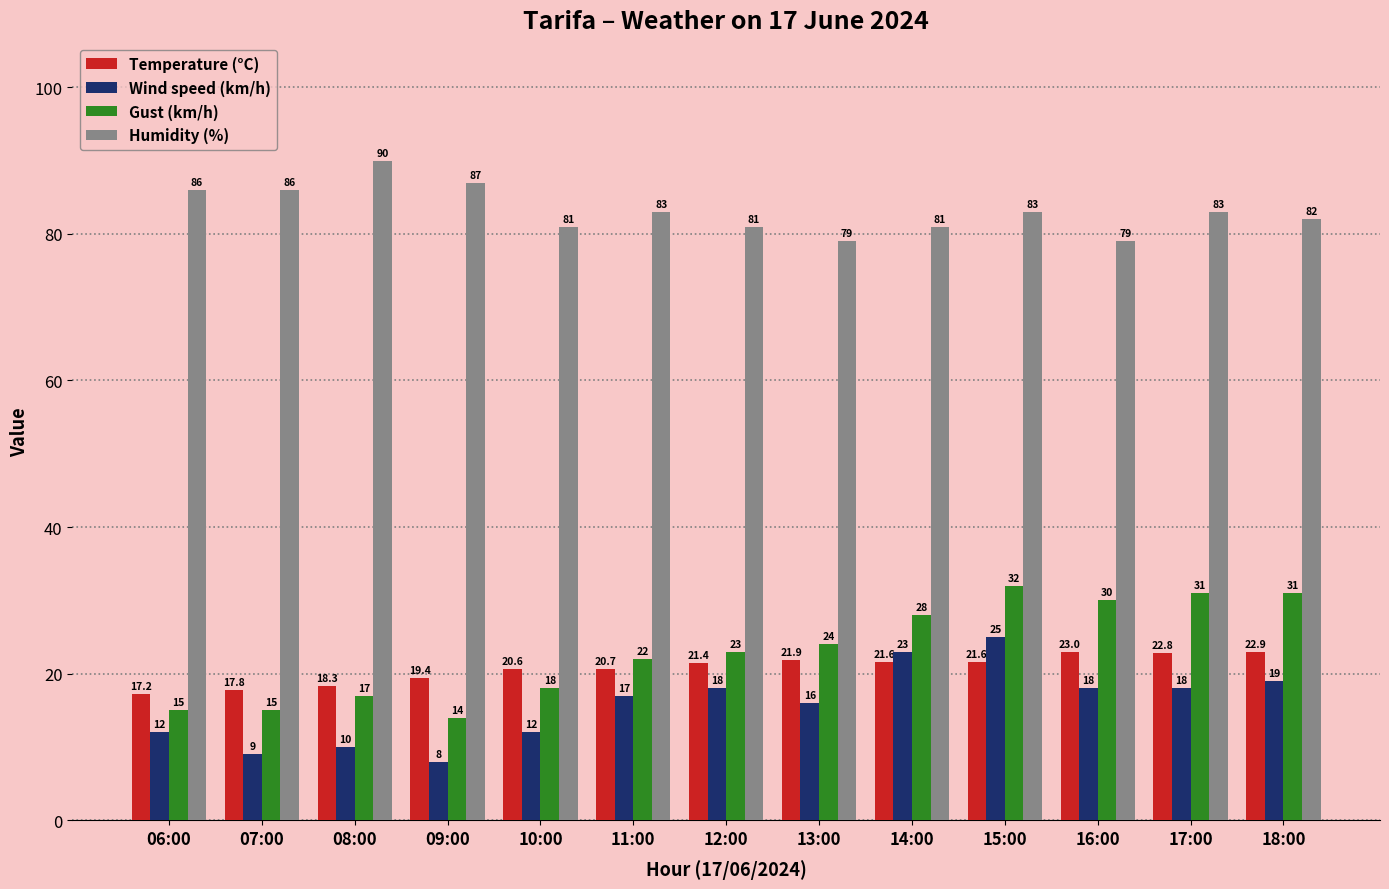

Reading left to right, what are all the values shown in this chart?

Temperature (°C): 06:00=17.2	07:00=17.8	08:00=18.3	09:00=19.4	10:00=20.6	11:00=20.7	12:00=21.4	13:00=21.9	14:00=21.6	15:00=21.6	16:00=23.0	17:00=22.8	18:00=22.9
Wind speed (km/h): 06:00=12.0	07:00=9.0	08:00=10.0	09:00=8.0	10:00=12.0	11:00=17.0	12:00=18.0	13:00=16.0	14:00=23.0	15:00=25.0	16:00=18.0	17:00=18.0	18:00=19.0
Gust (km/h): 06:00=15.0	07:00=15.0	08:00=17.0	09:00=14.0	10:00=18.0	11:00=22.0	12:00=23.0	13:00=24.0	14:00=28.0	15:00=32.0	16:00=30.0	17:00=31.0	18:00=31.0
Humidity (%): 06:00=86.0	07:00=86.0	08:00=90.0	09:00=87.0	10:00=81.0	11:00=83.0	12:00=81.0	13:00=79.0	14:00=81.0	15:00=83.0	16:00=79.0	17:00=83.0	18:00=82.0